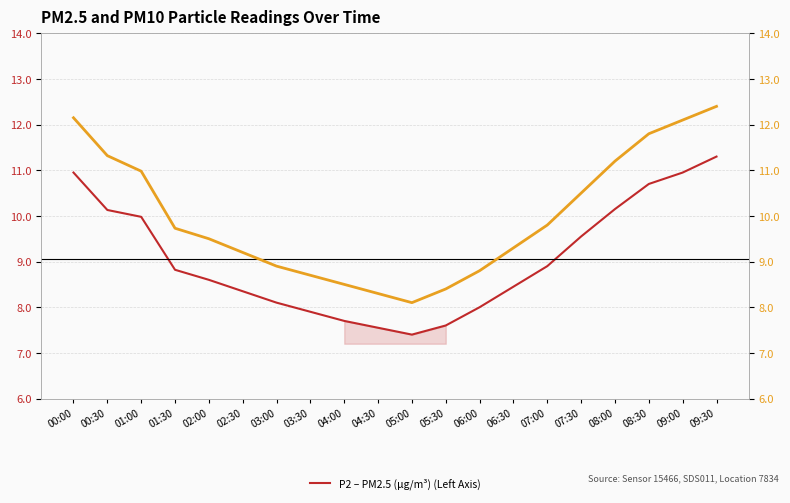

Reading left to right, extract all data points from this chart.

P2 – PM2.5 (μg/m³) (Left Axis): 10.9	10.1	10.0	8.8	8.6	8.3	8.1	7.9	7.7	7.5	7.4	7.6	8.0	8.4	8.9	9.6	10.2	10.7	10.9	11.3
P1 – PM10 (μg/m³) (Right Axis): 12.2	11.3	11.0	9.7	9.5	9.2	8.9	8.7	8.5	8.3	8.1	8.4	8.8	9.3	9.8	10.5	11.2	11.8	12.1	12.4